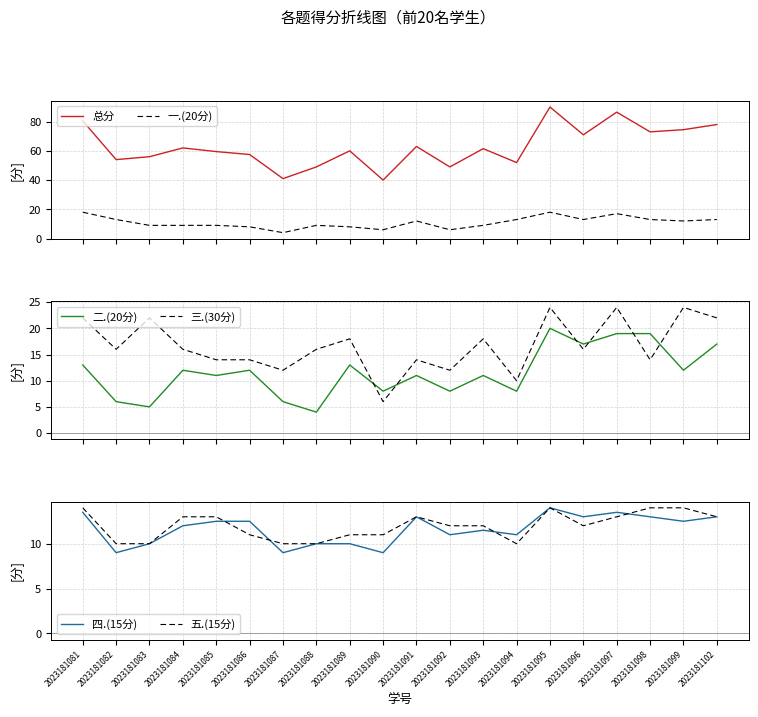

What is the difference between the maximum and minimum values in the 总分 series?

50.0